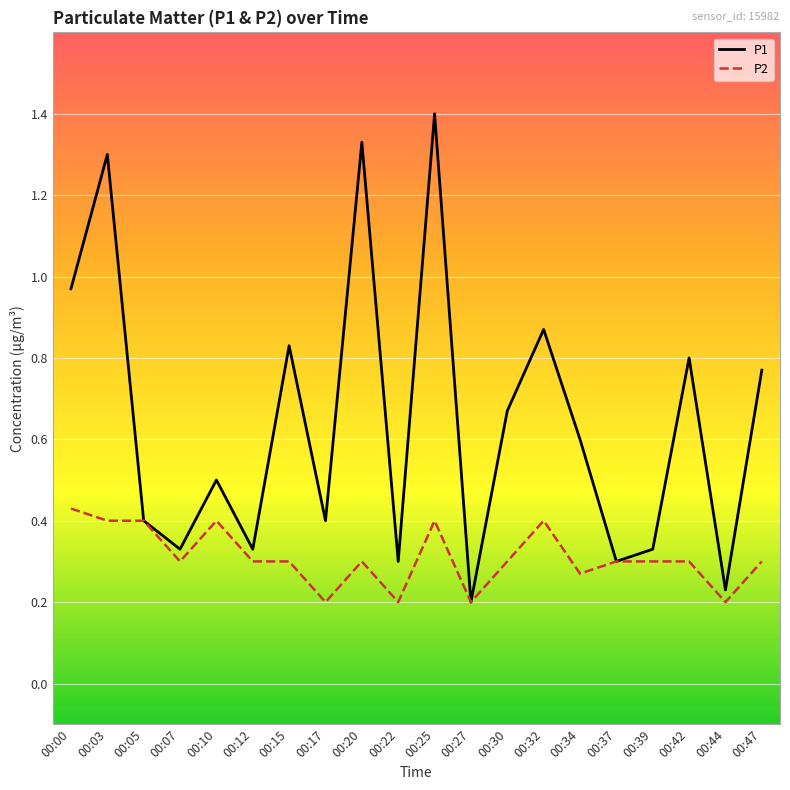

True or false: P1 has more than 0 interior local peaks.

True